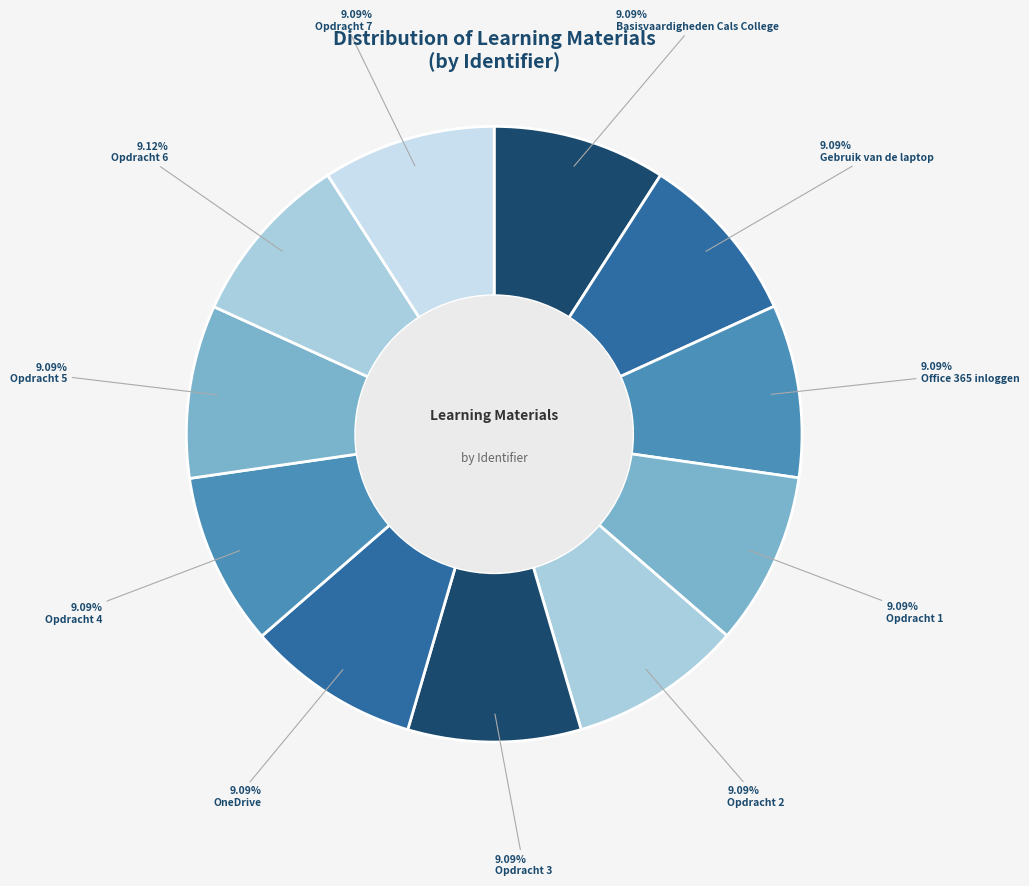

Count the number of slices in the pie.

11